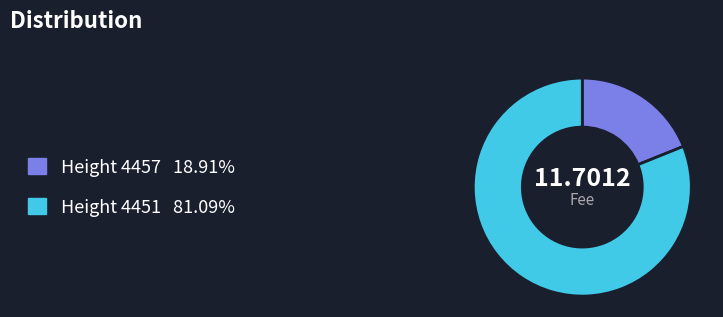

Is there a majority slice in this chart?

Yes